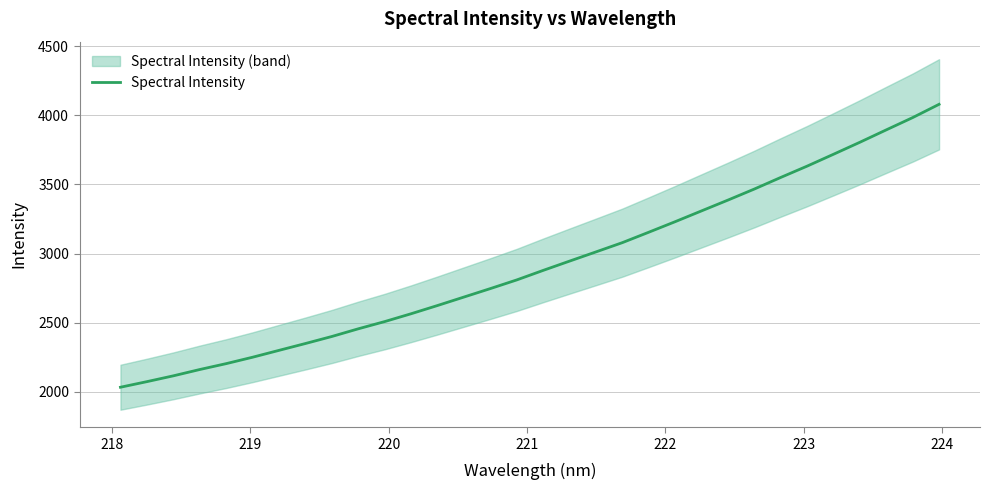

What is the maximum value shown in the chart?

4078.8